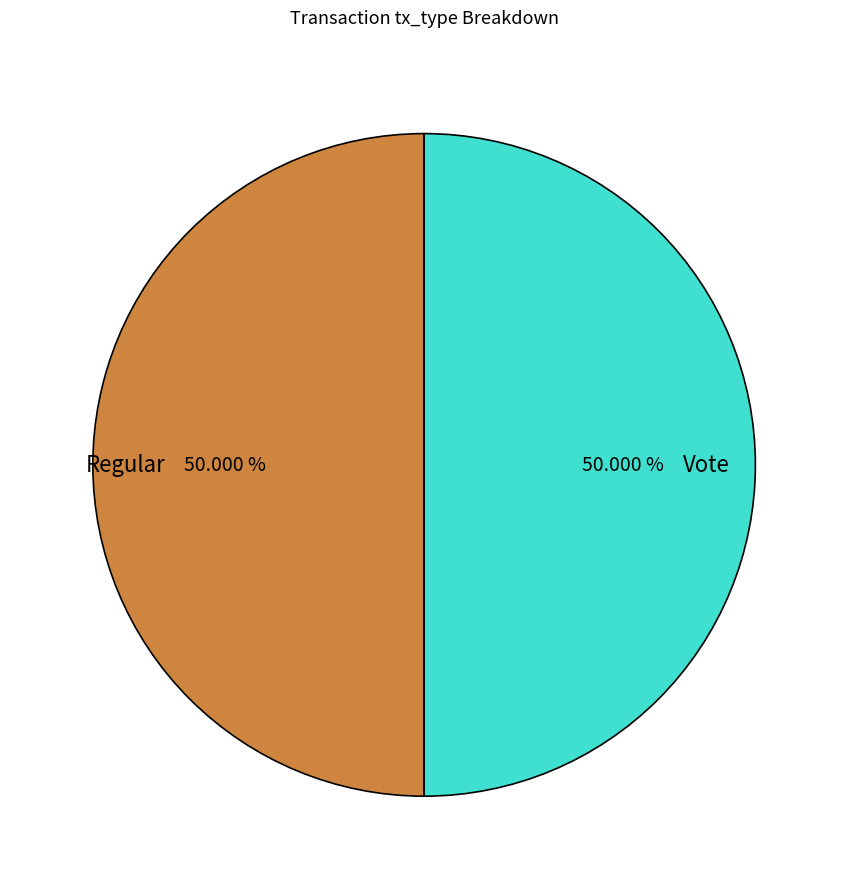

Approximately how many times larger is the value at Regular compared to Vote?

1.0